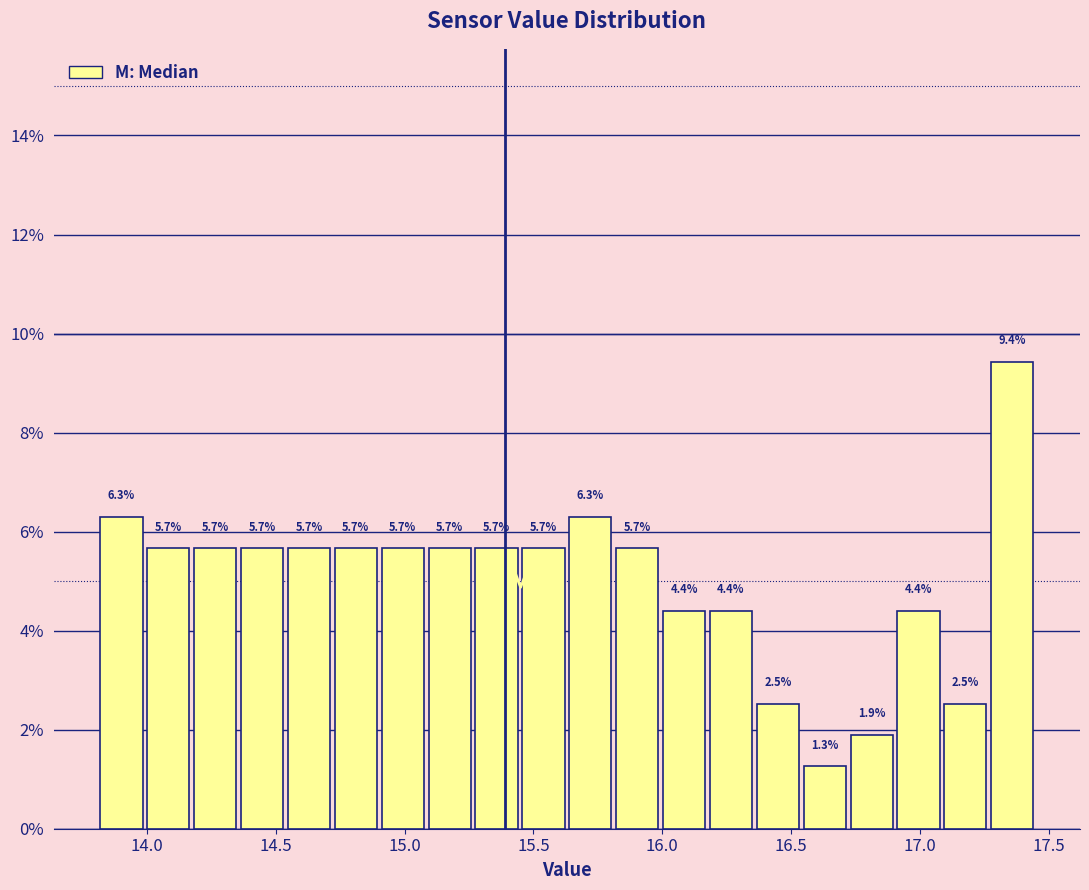

Around what value on the x-axis is the tallest bar? Give the approximate position of its centre, as read against the axis.

17.35